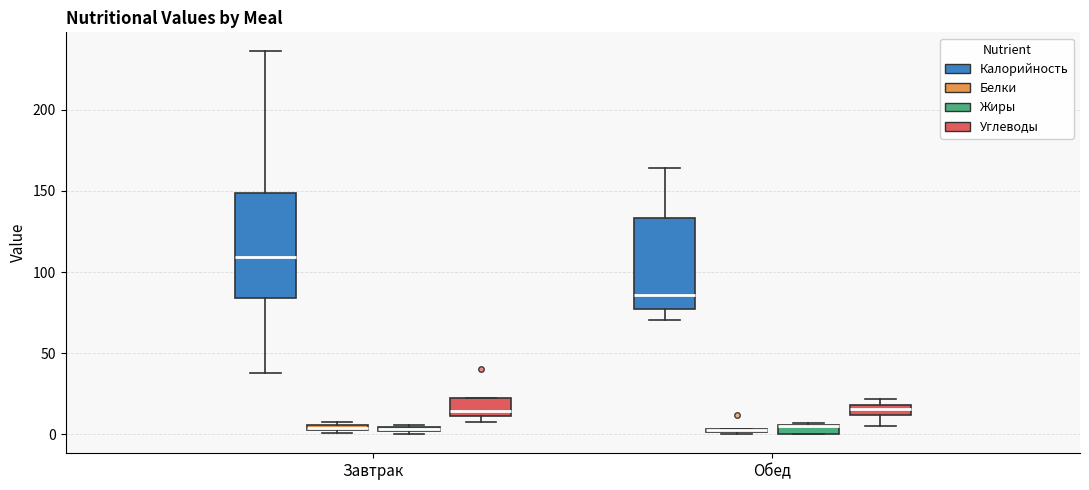

Comparing the boxes themselves (not the whiskers), which one is the tallest?

Завтрак (Калорийность)